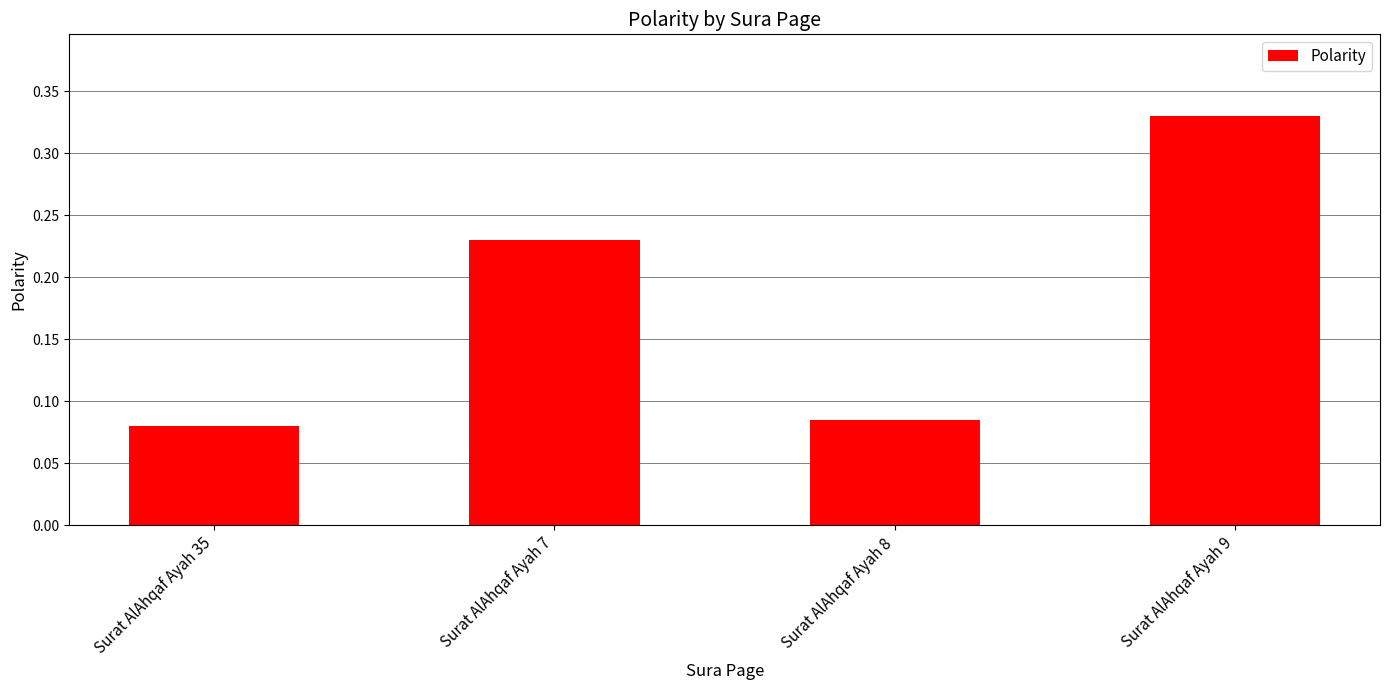

How many values are between 0 and 1?

4